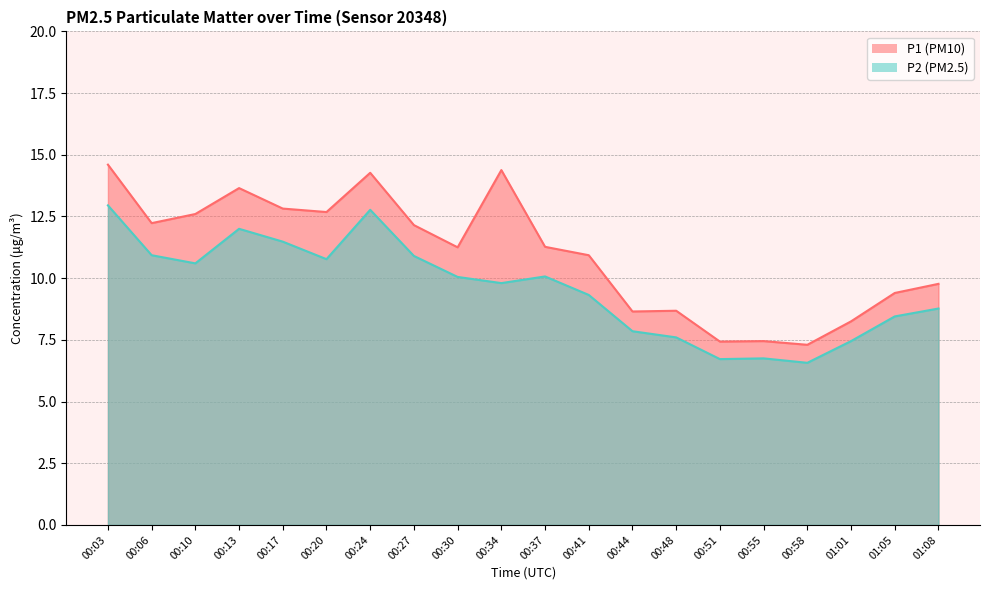

True or false: P1 and P2 cross at least once.

False